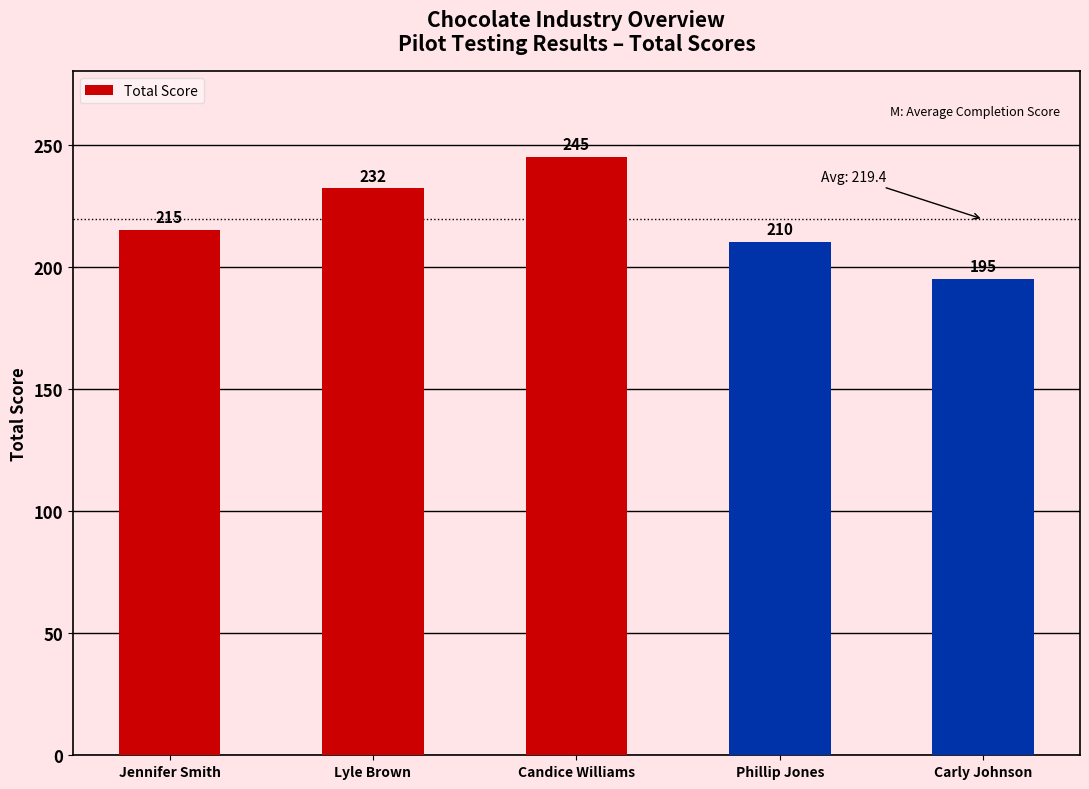

What is the ratio of the value at Lyle Brown to the value at Jennifer Smith?

1.1